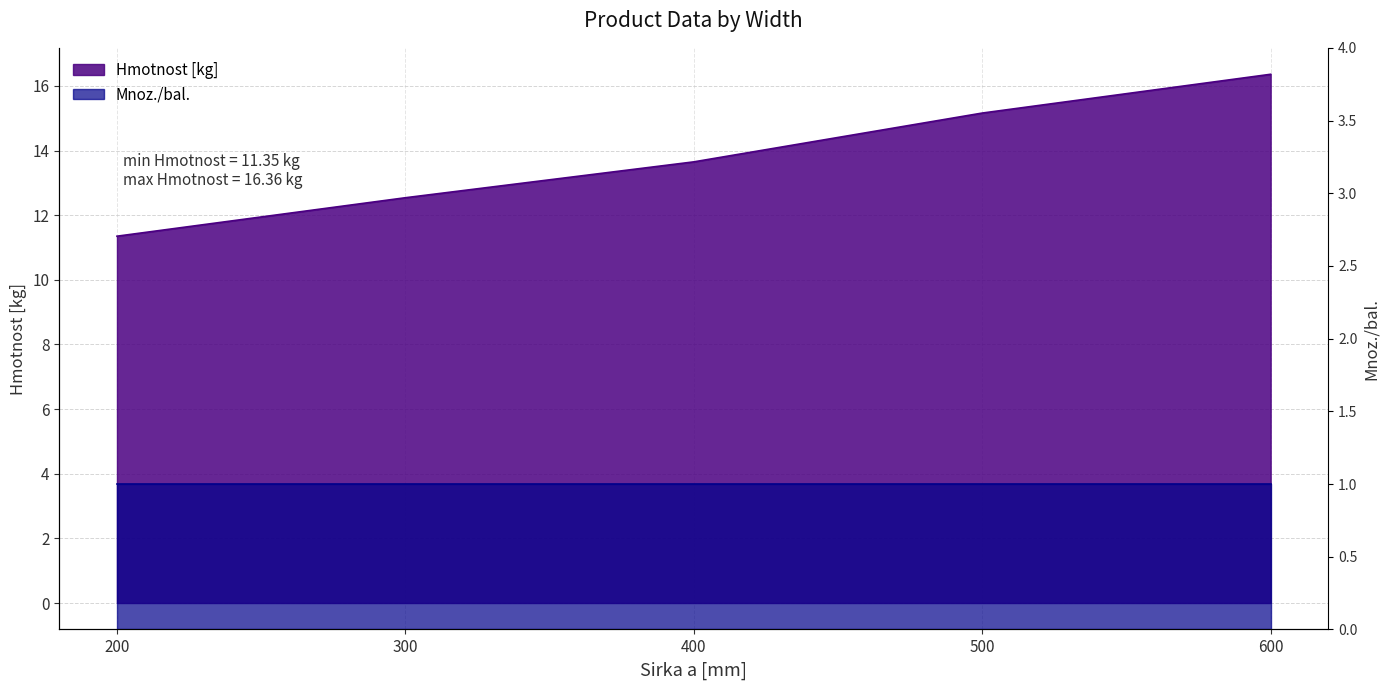

True or false: the data has more than 1 interior local peaks.

False